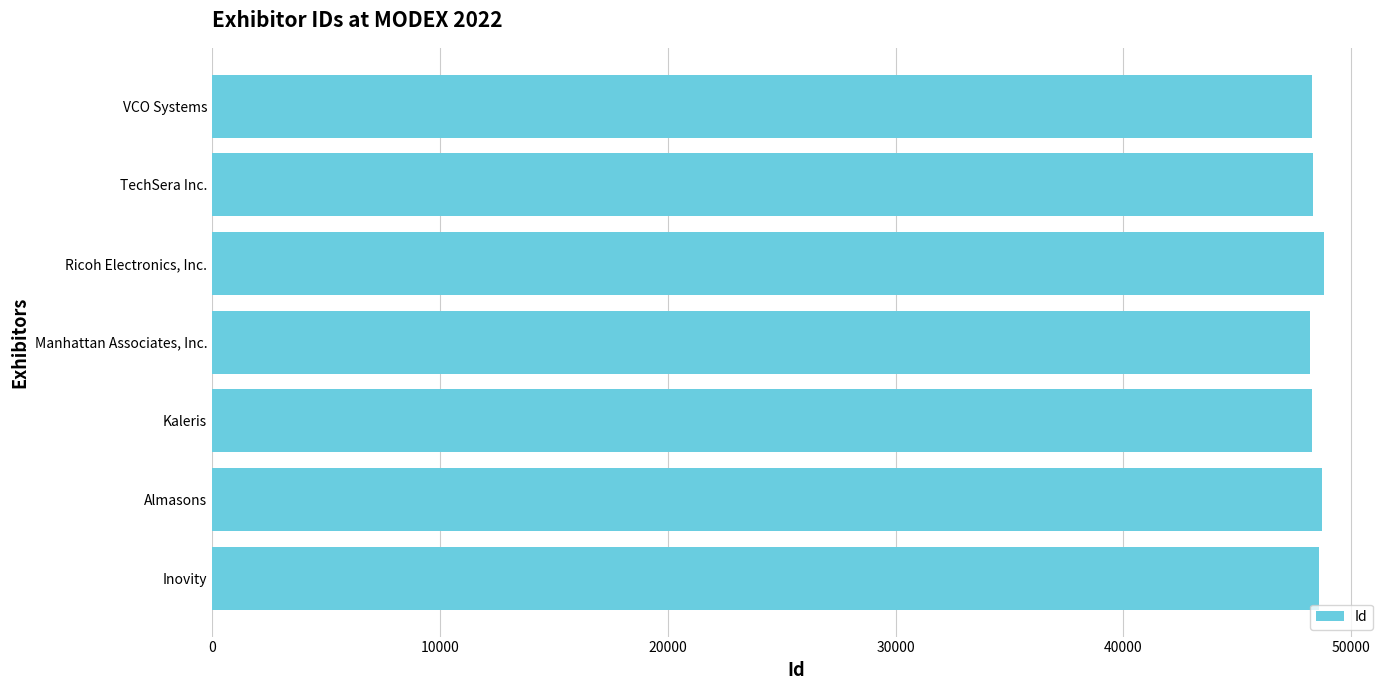

Rank the categories by value from lowest to highest.

Manhattan Associates, Inc., Kaleris, VCO Systems, TechSera Inc., Inovity, Almasons, Ricoh Electronics, Inc.